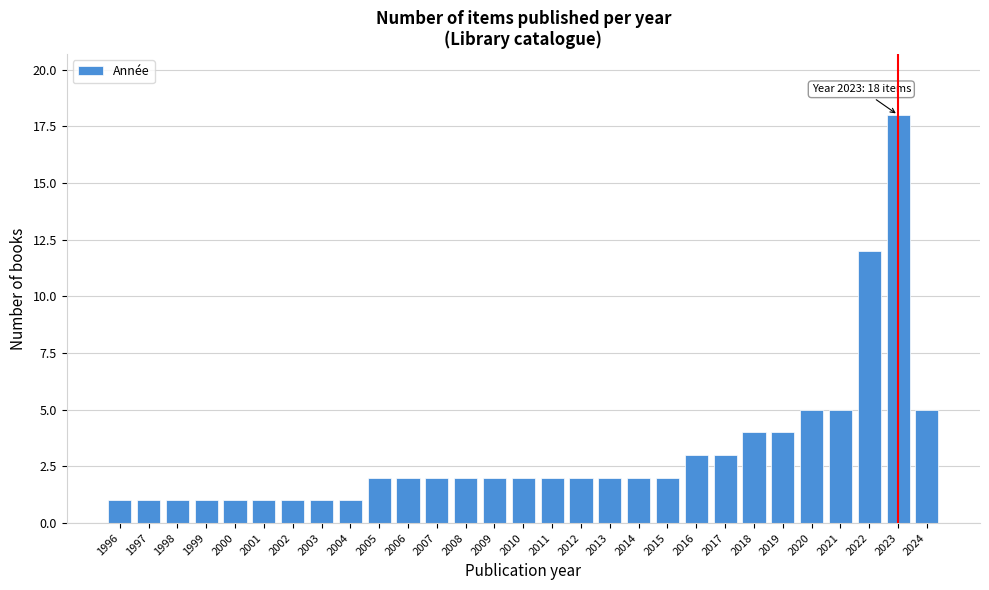

Reading left to right, list all the values displayed in this chart.

1996=1	1997=1	1998=1	1999=1	2000=1	2001=1	2002=1	2003=1	2004=1	2005=2	2006=2	2007=2	2008=2	2009=2	2010=2	2011=2	2012=2	2013=2	2014=2	2015=2	2016=3	2017=3	2018=4	2019=4	2020=5	2021=5	2022=12	2023=18	2024=5